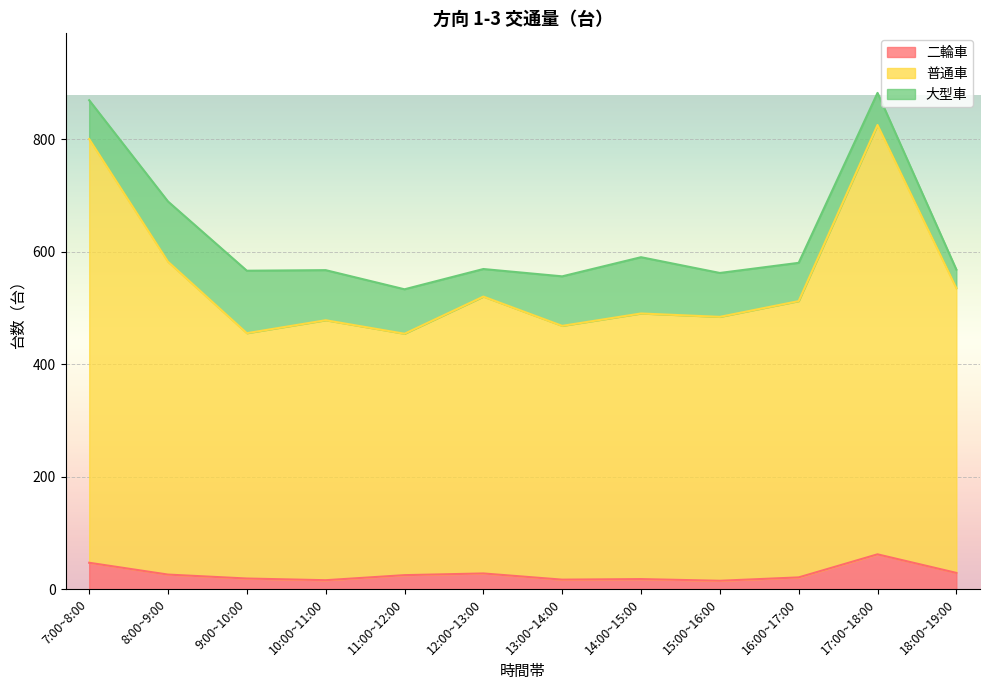

True or false: 二輪車 has a value of 28 at 12:00~13:00.

True